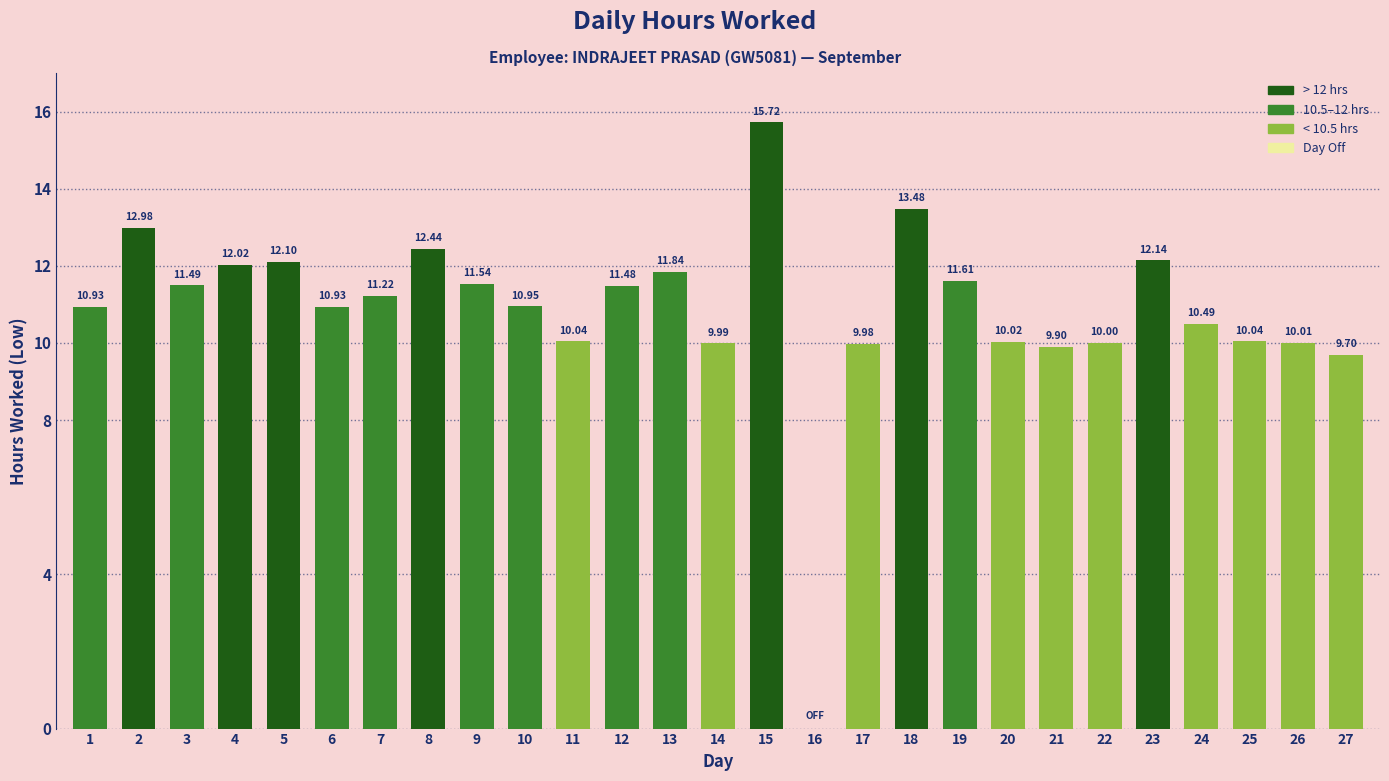

What is the sum of the values at 3 and 19?

23.1